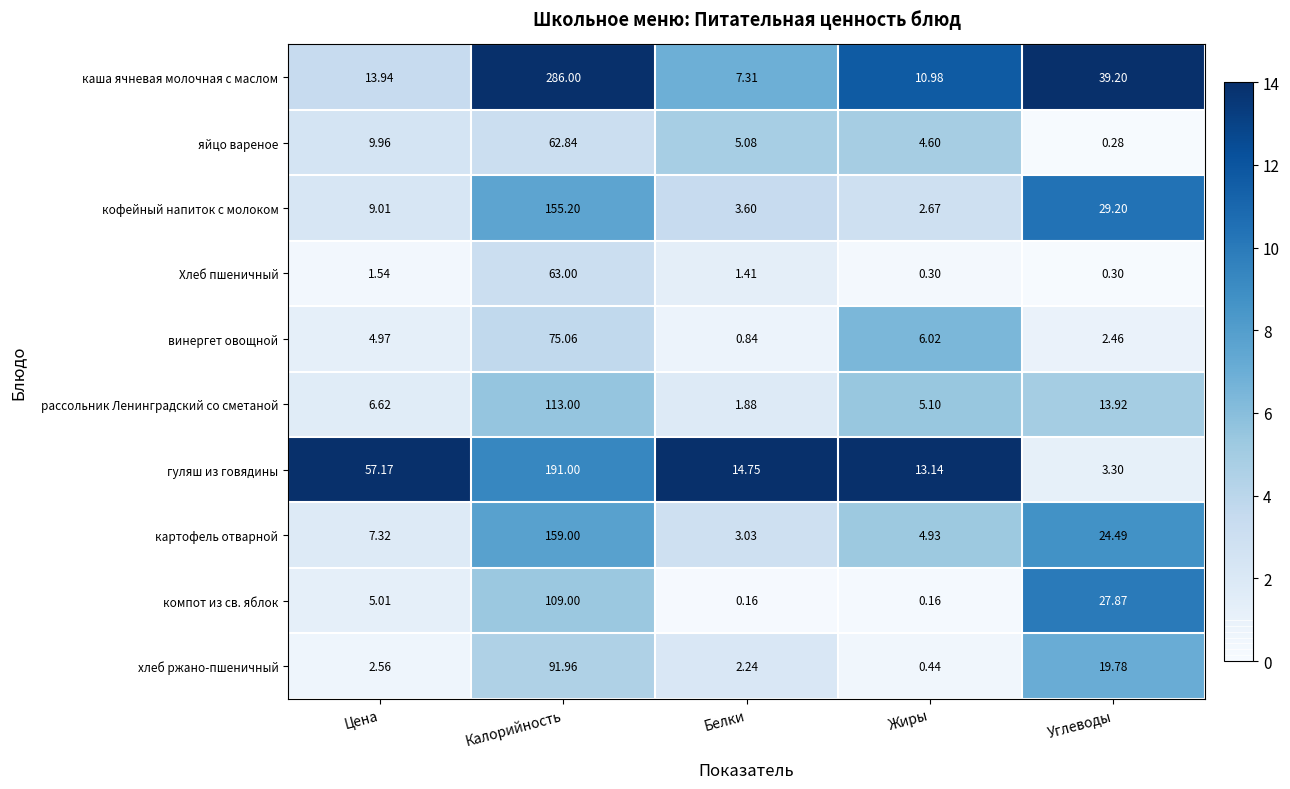

At which category does the chart reach its peak across all series?

Калорийность